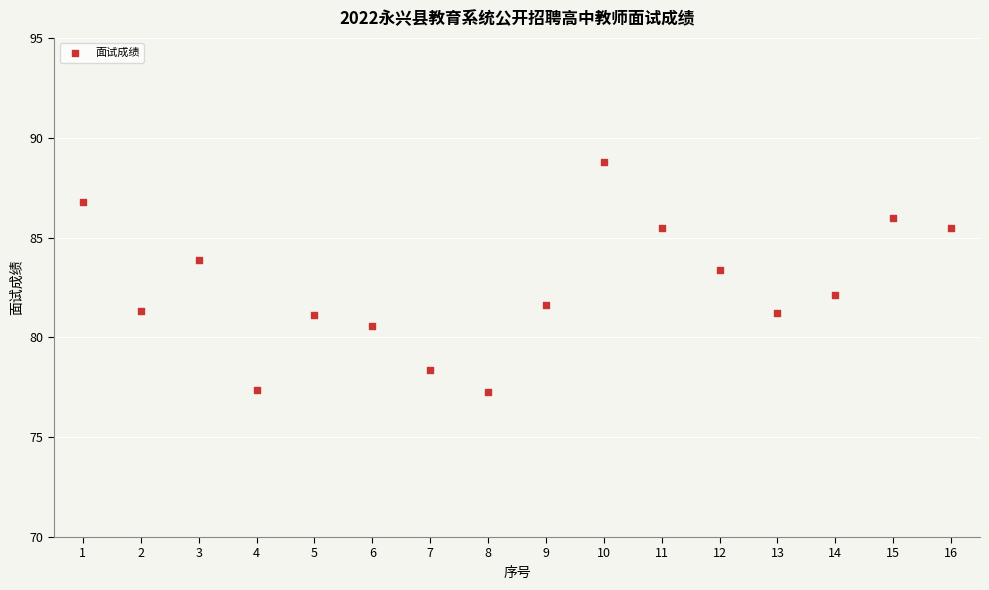

What Y value in the scatter plot is closest to 83?

83.4